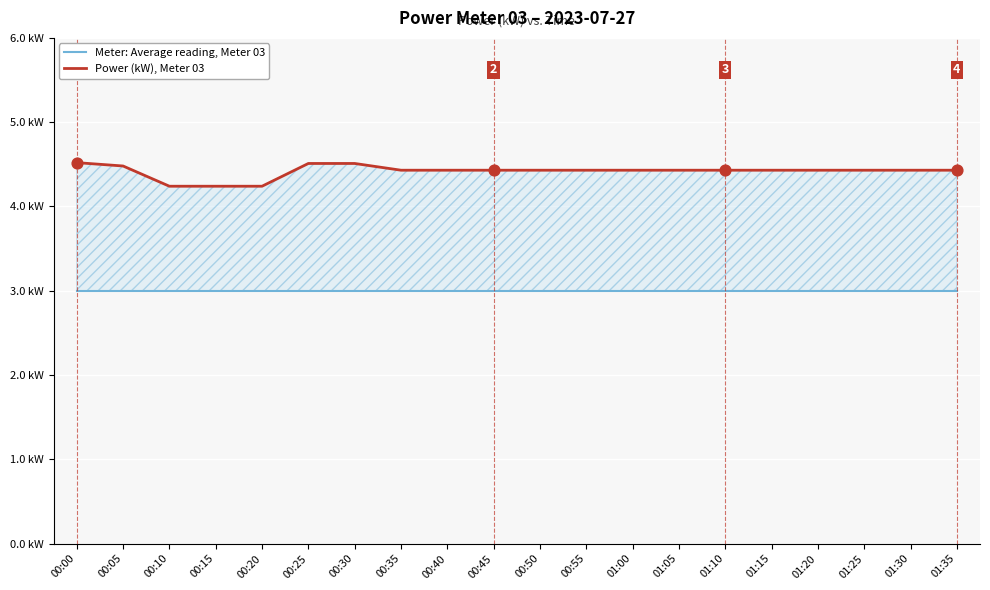

Which series reaches the maximum Y coordinate?

Power (kW), Meter 03